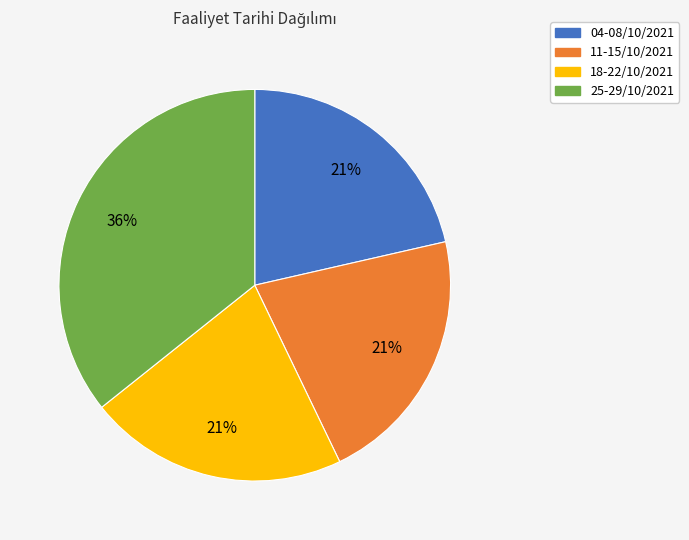

How many slices are in this pie chart?

4